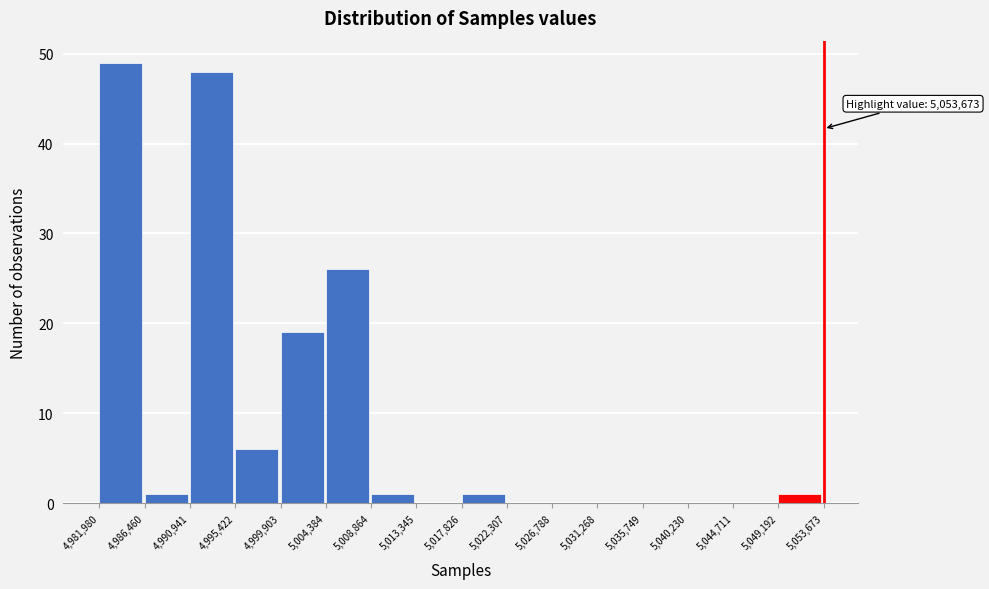

Over which range of the x-axis is the bar tallest?

4,981,980 to 4,986,460